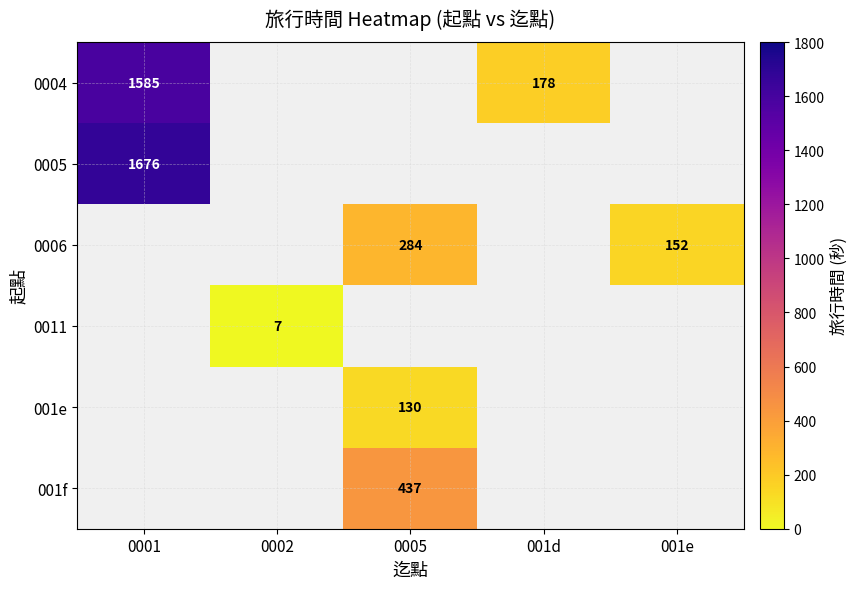

The value of 0004 at 0001 is 513. True or false?

False